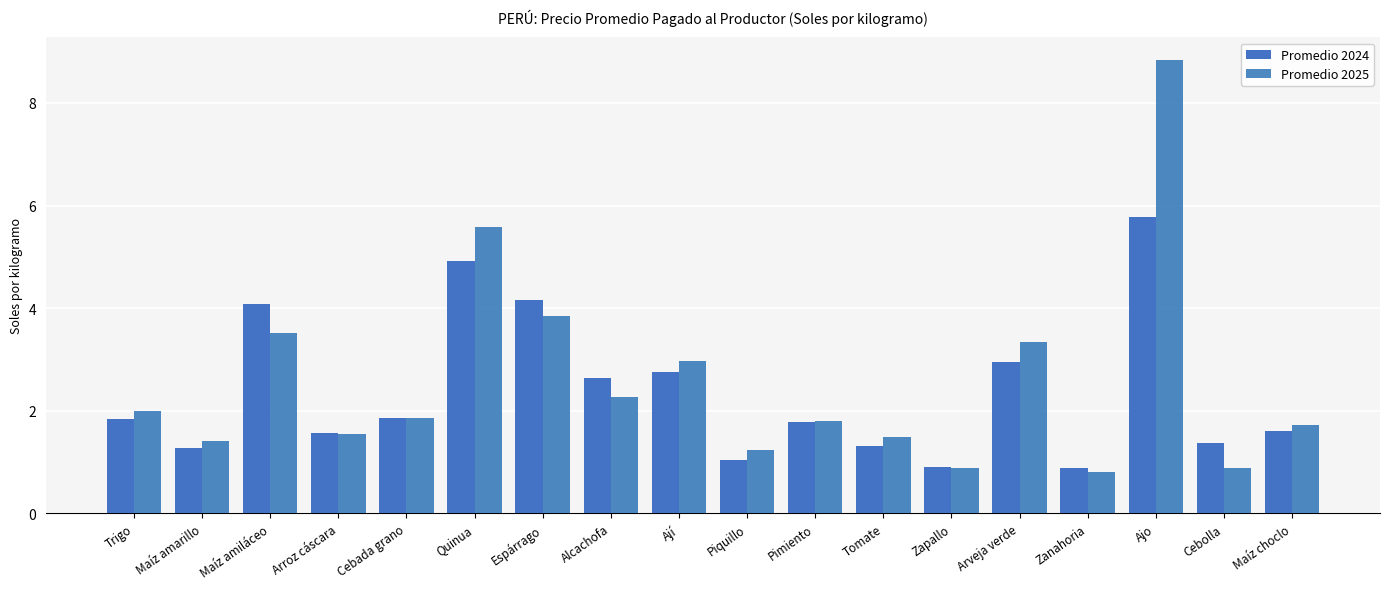

What is the sum of the Promedio 2024 values at Maíz amiláceo and Maíz choclo?

5.7